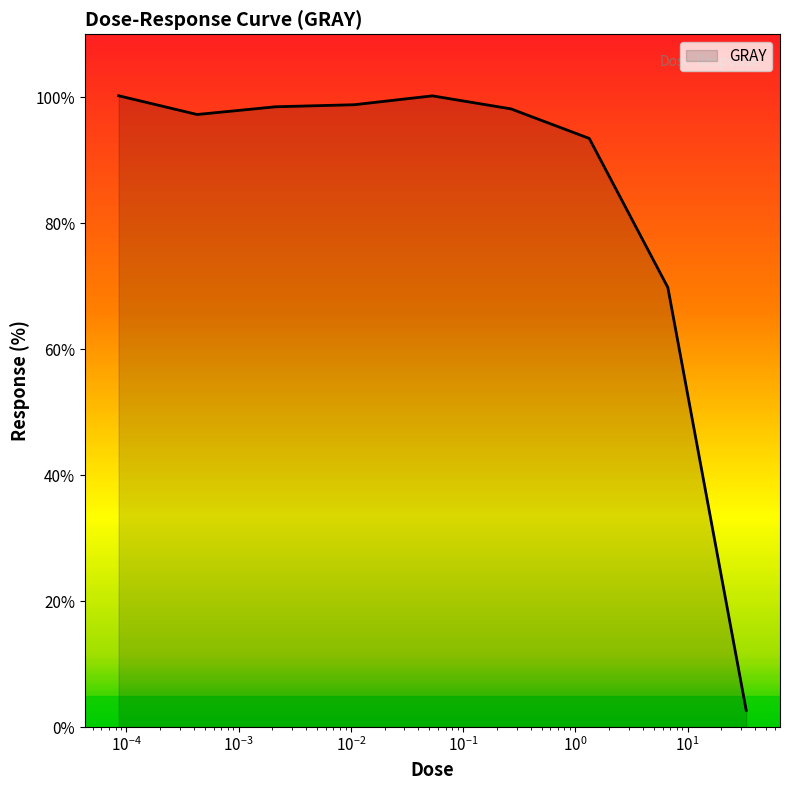

What is the average value?

84.3